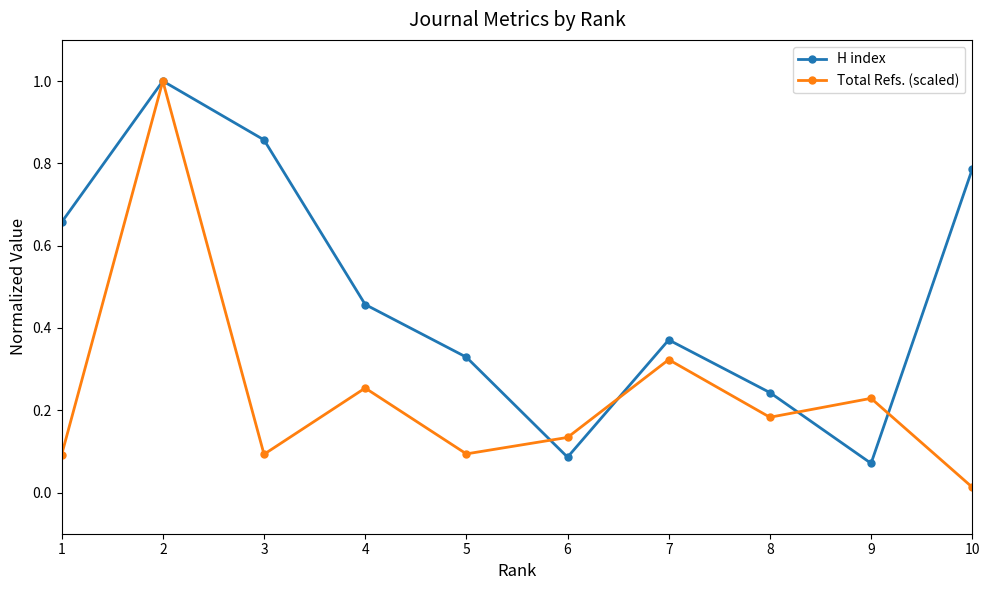

Which category has the lowest value in the Total Refs. (scaled) series?

10